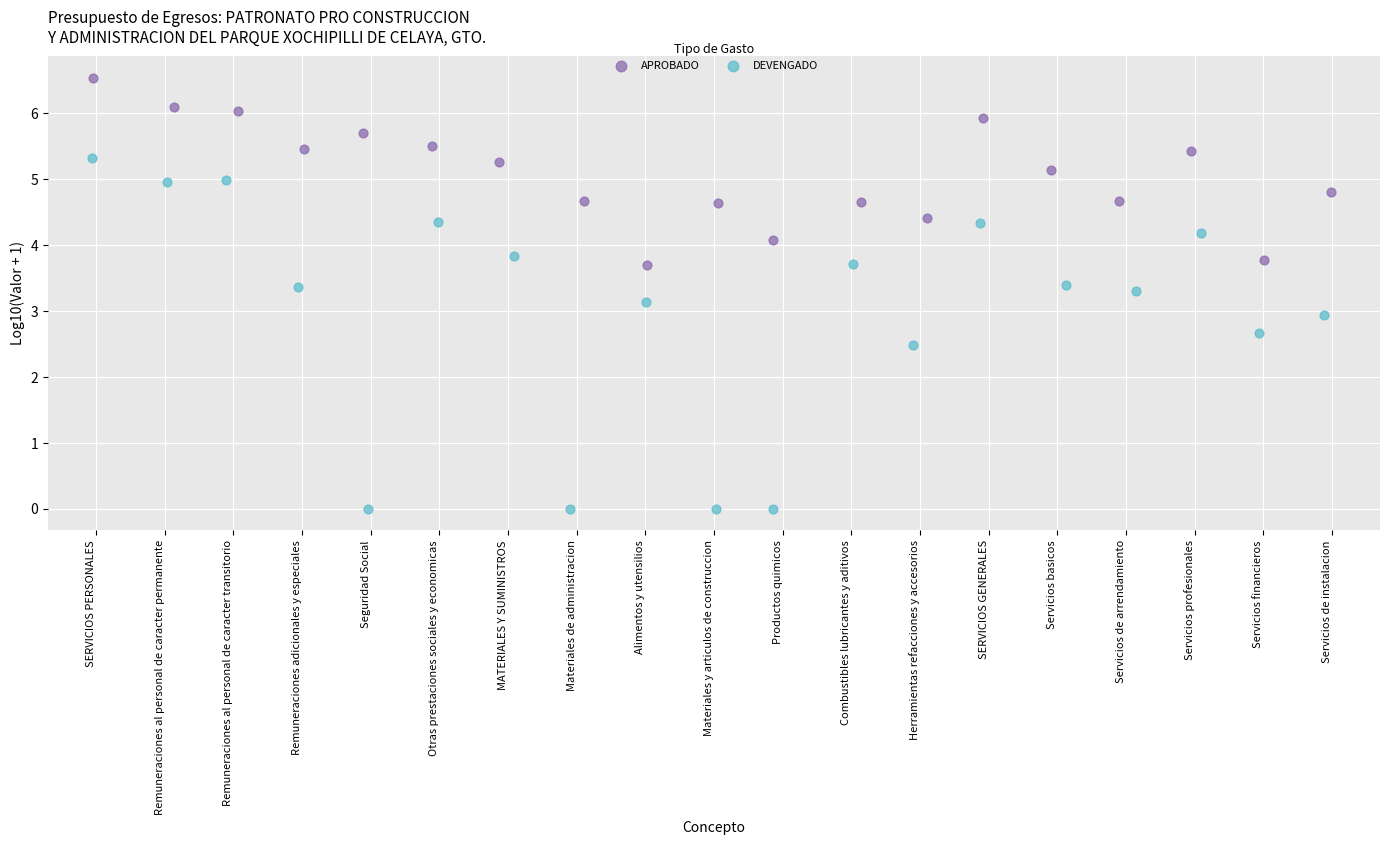

Which series contains the lowest Y value?

DEVENGADO